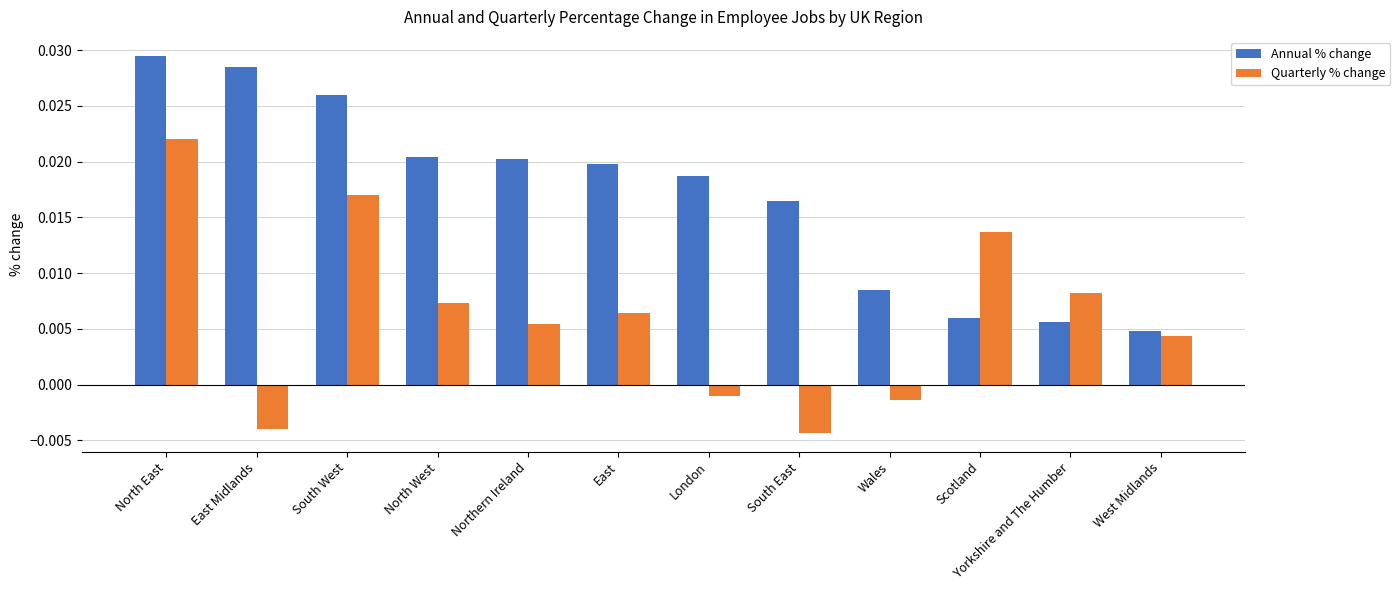

Is the value of Annual % change at West Midlands greater than the value of Quarterly % change at East Midlands?

Yes